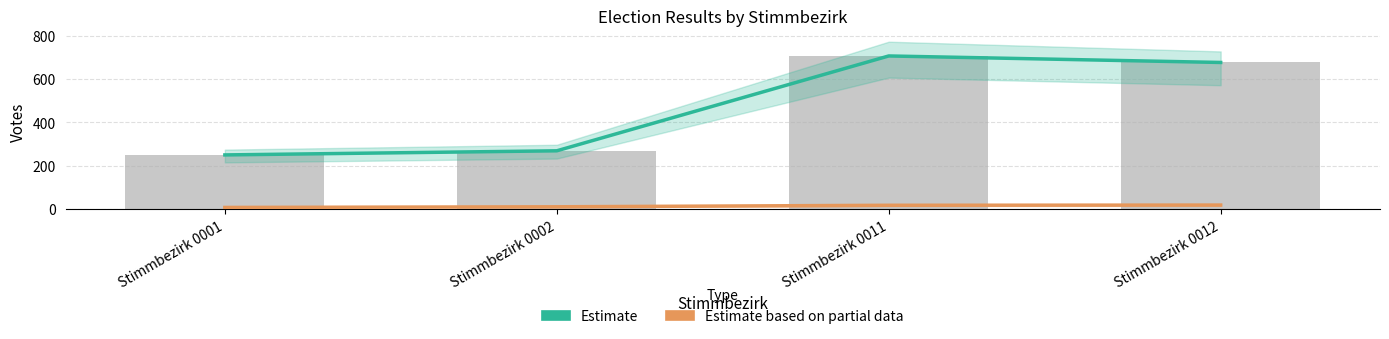

Read the B value at Stimmbezirk 0011.

706